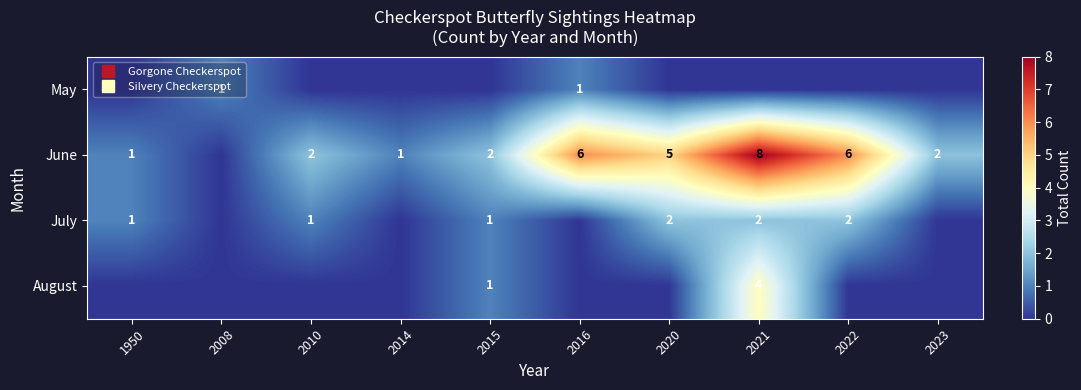

The value of July at 2021 is 2. True or false?

True